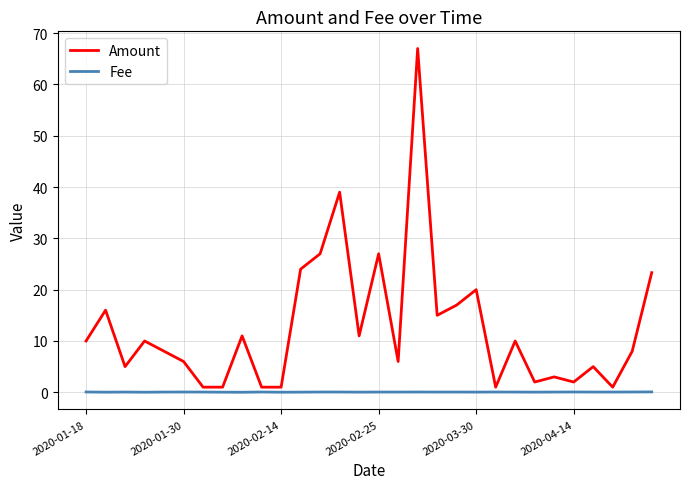

How many lines are shown in the chart?

2